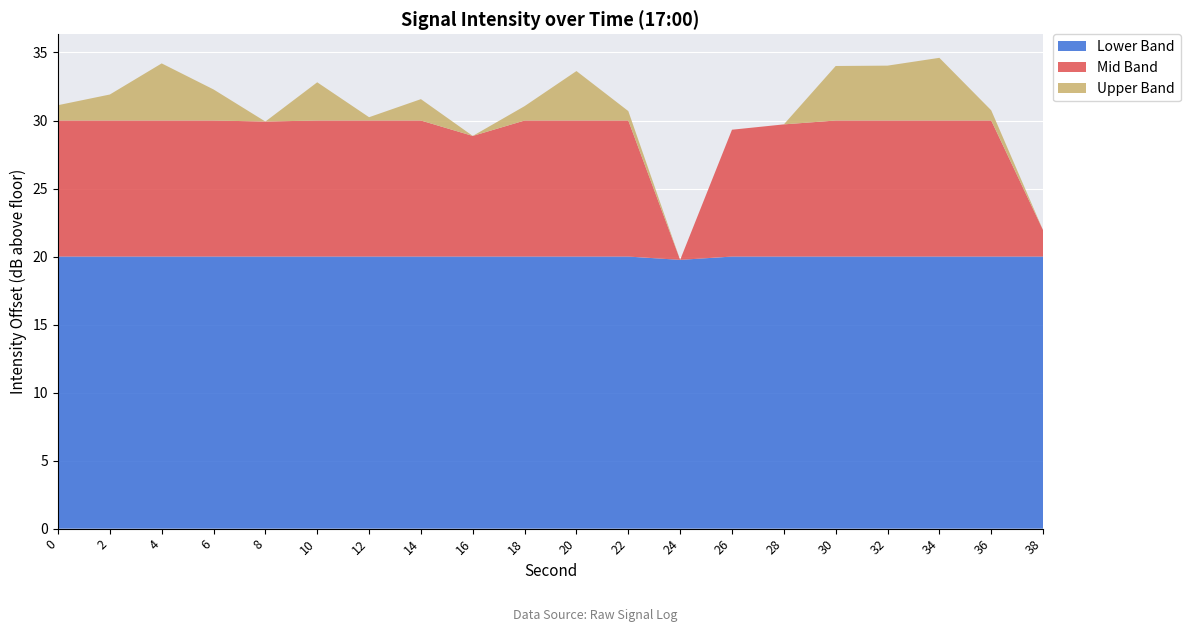

Where is Lower Band nearest to the value 19?

24